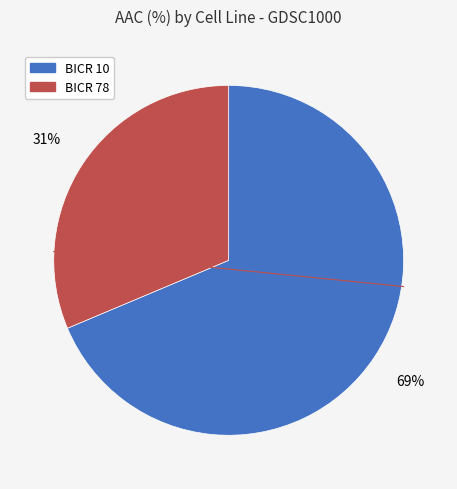

What is the ratio of the value at BICR 10 to the value at BICR 78?

2.2